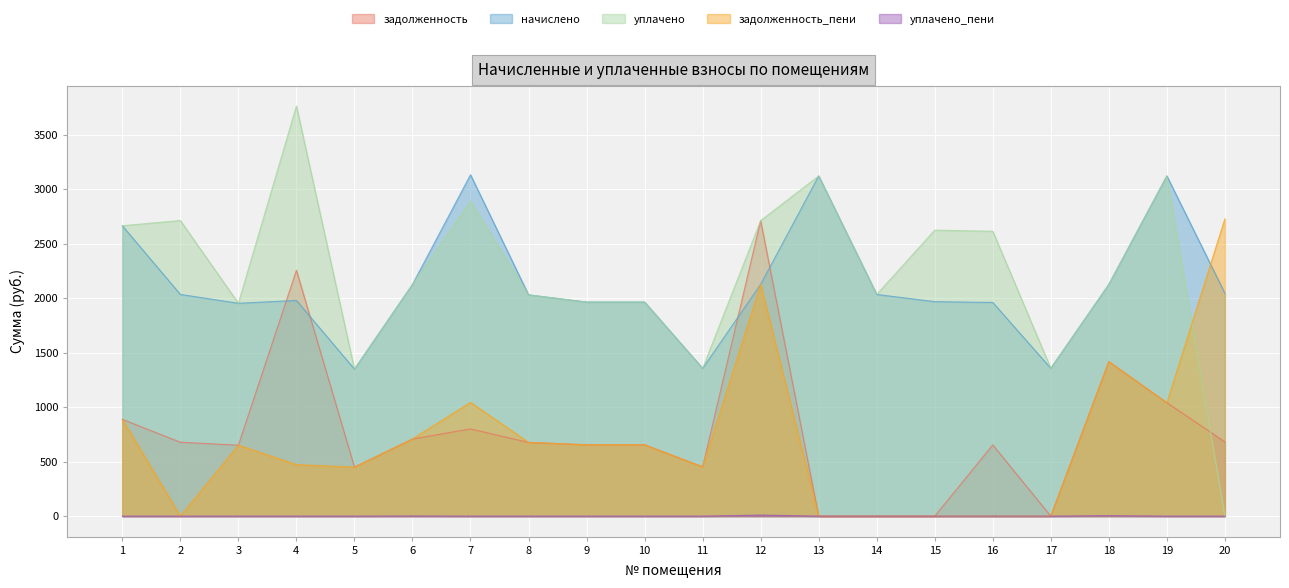

Where does the задолженность series first go above 676?

1